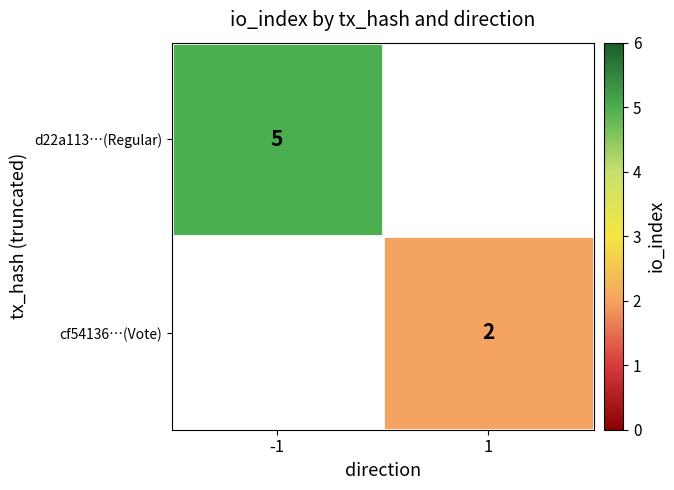

True or false: d22a113…(Regular) has a value of 5 at -1.

True